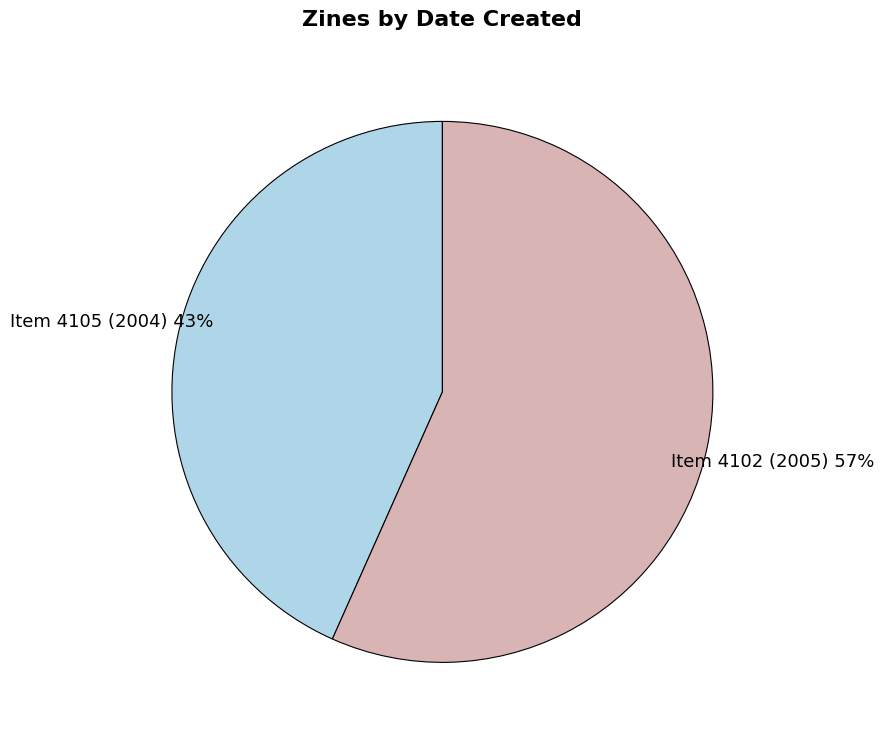

To the nearest percent, what is the combined percentage of Item 4105 (2004) and Item 4102 (2005)?

100%